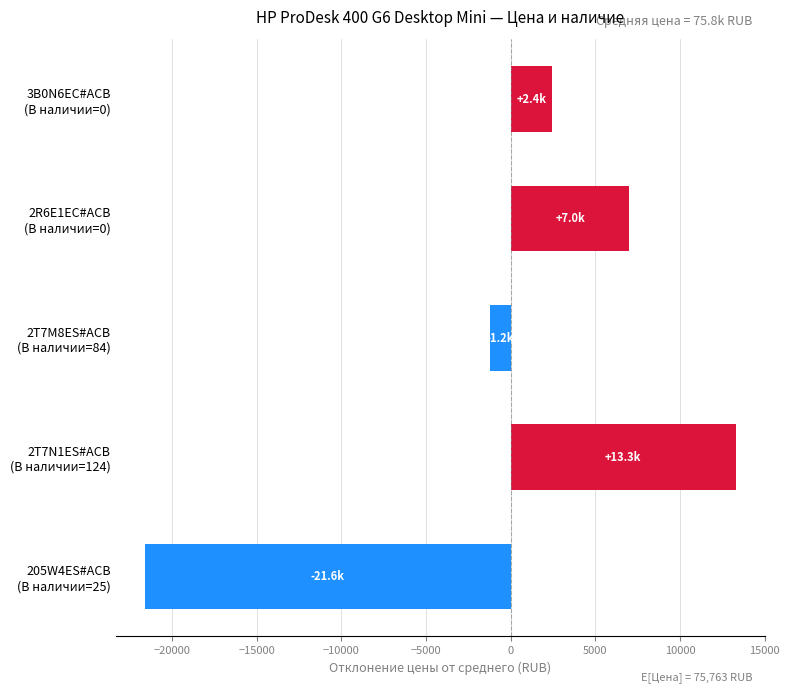

What is the difference between the second highest and minimum values?

28592.0